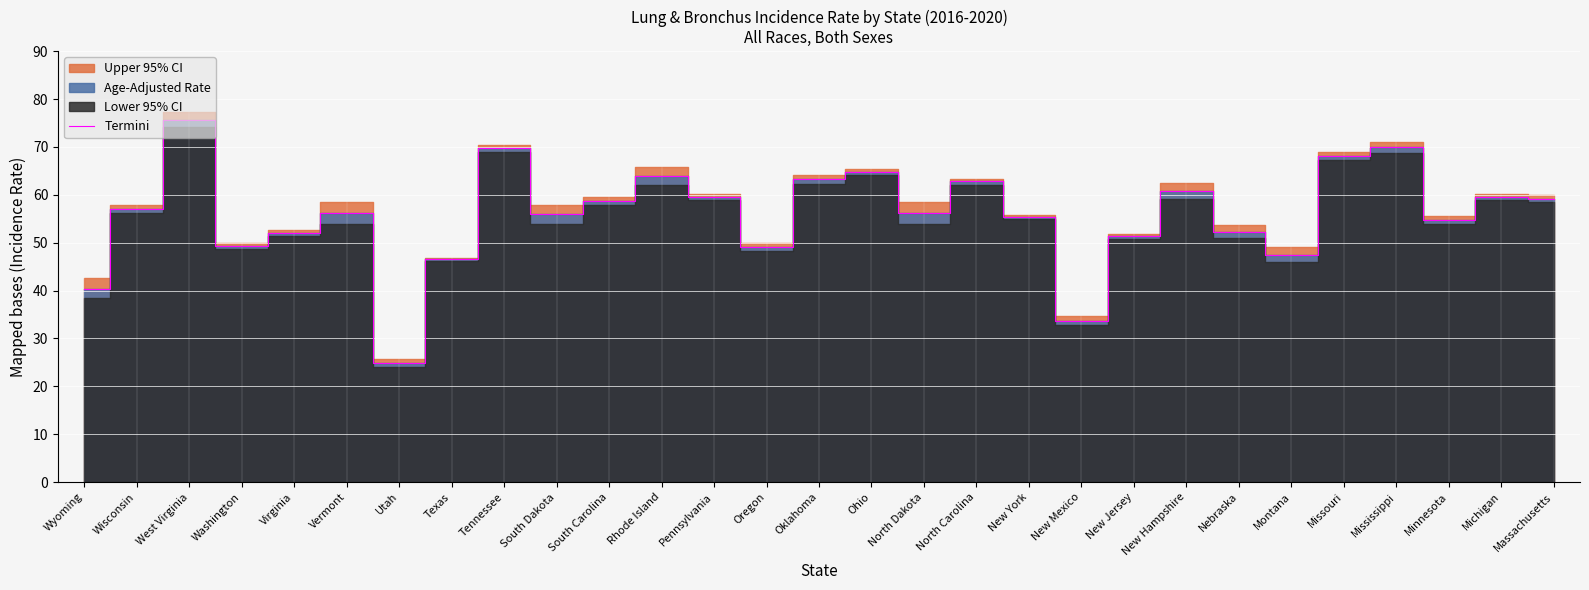

What is the change in value from South Carolina to Missouri?

+9.4